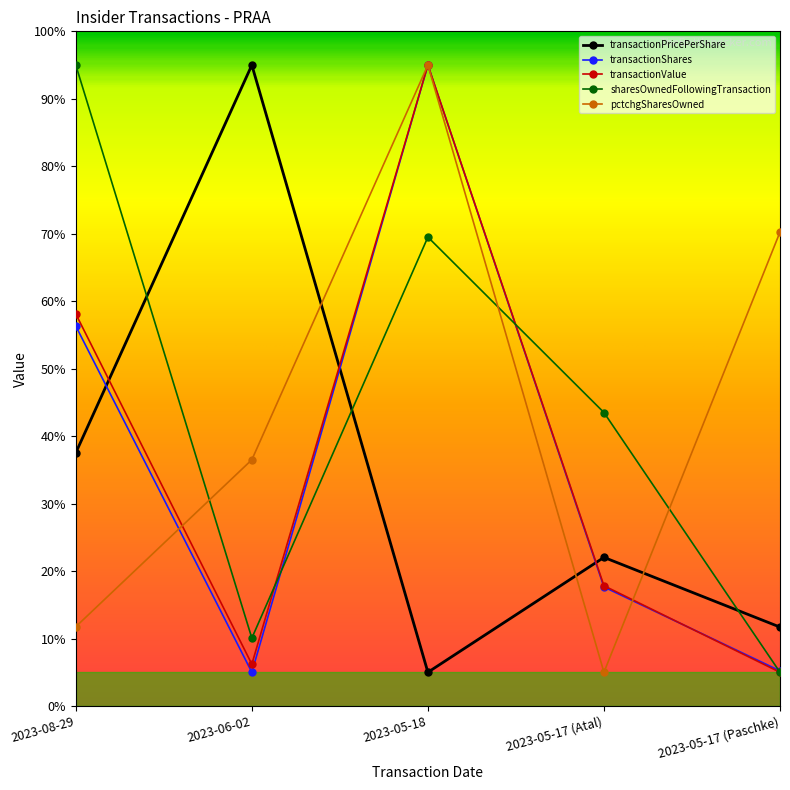

What is the sum of the pctchgSharesOwned values at 2023-05-17 (Atal) and 2023-08-29?

16.8